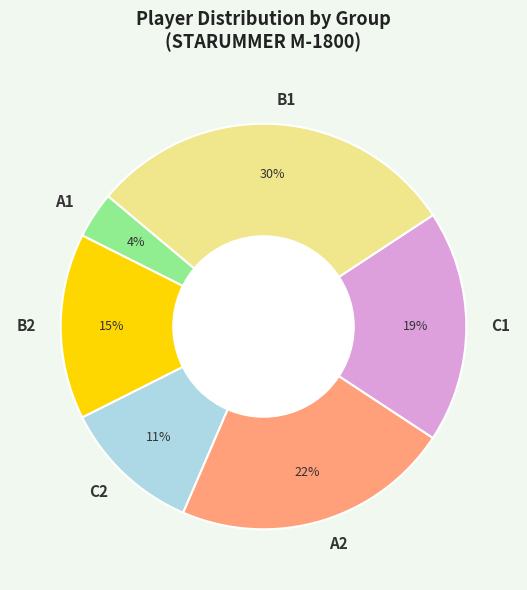

What is the smallest slice in the pie chart?

A1